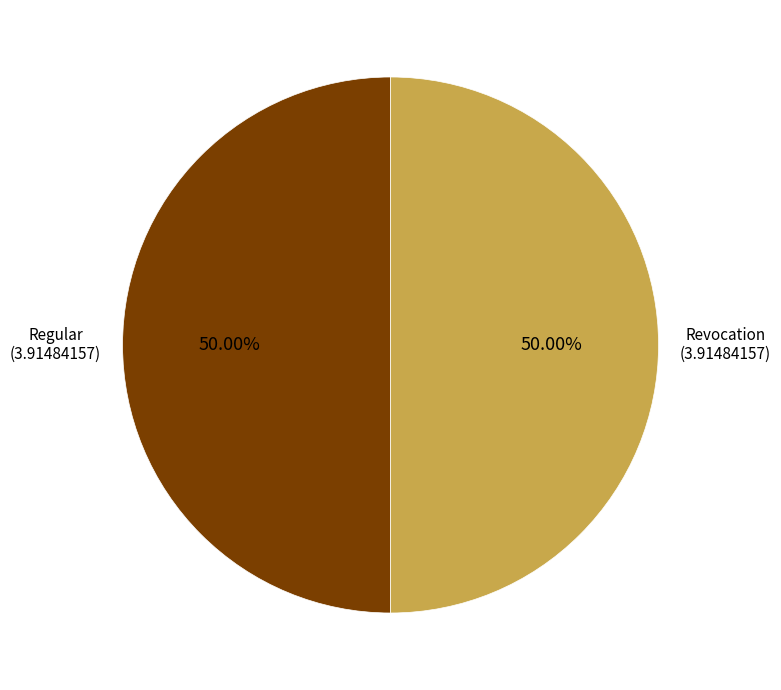

Combined, do Regular and Revocation account for over 50%?

Yes